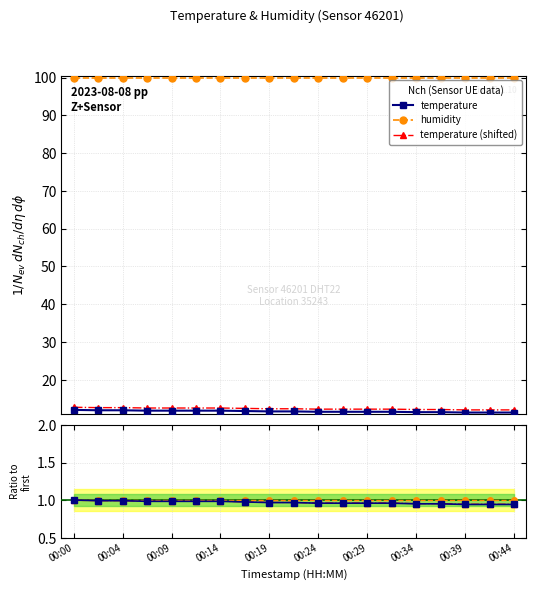

True or false: temperature and temperature (shifted) cross at least once.

False